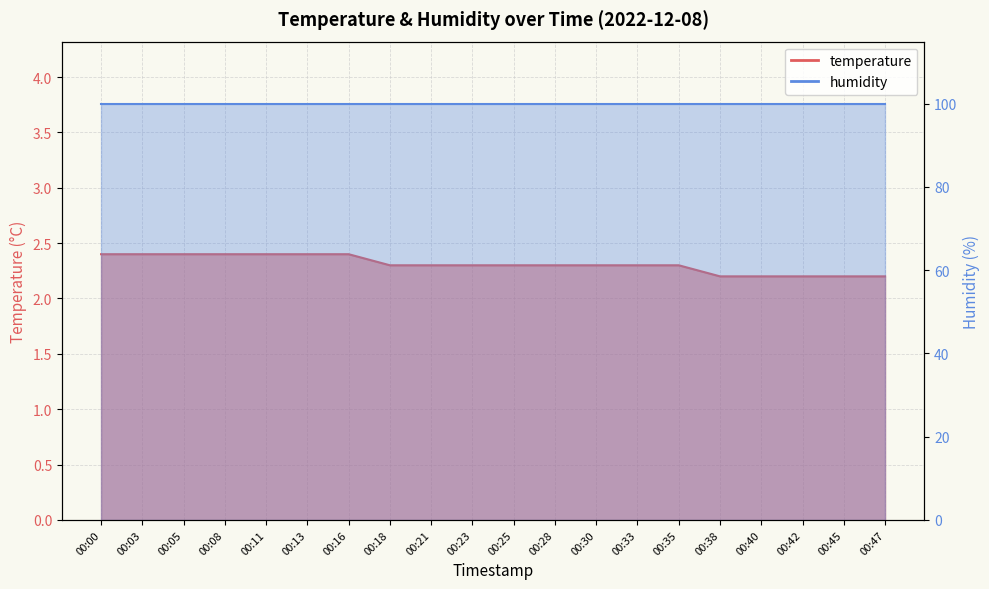

What is the smallest value displayed?

2.2